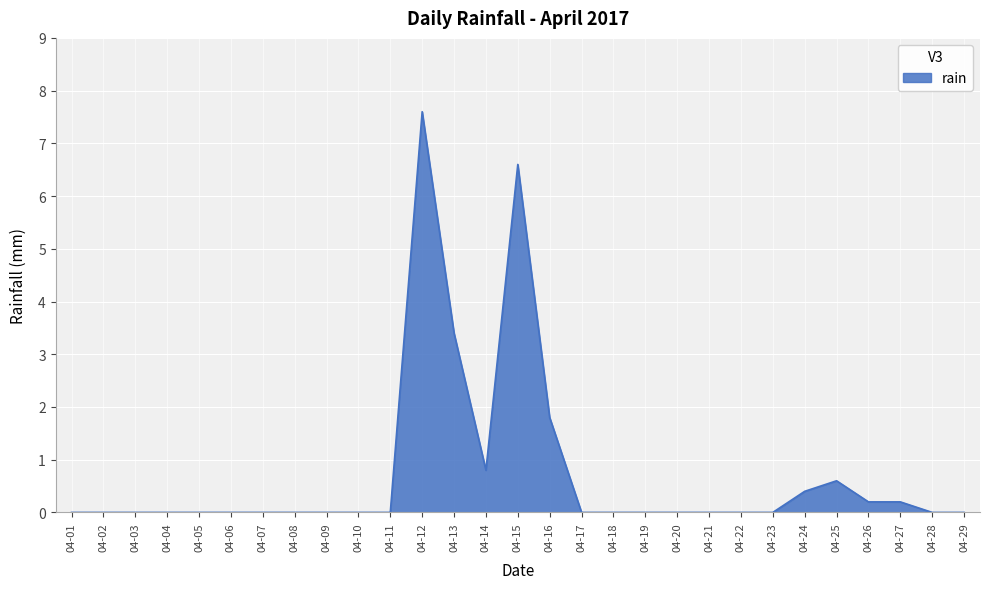

What is the maximum value shown in the chart?

7.6